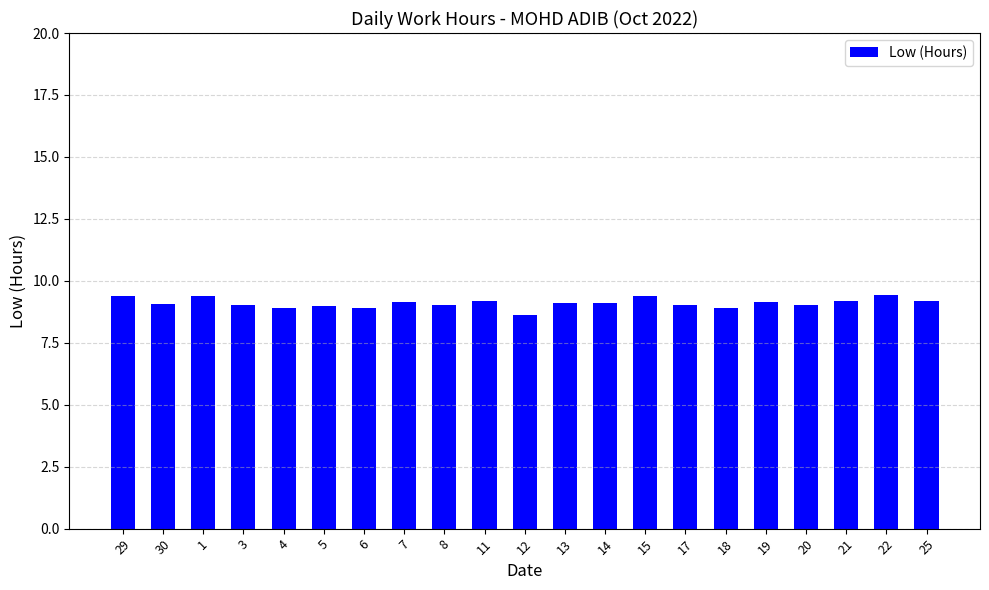

What is the average value?

9.1